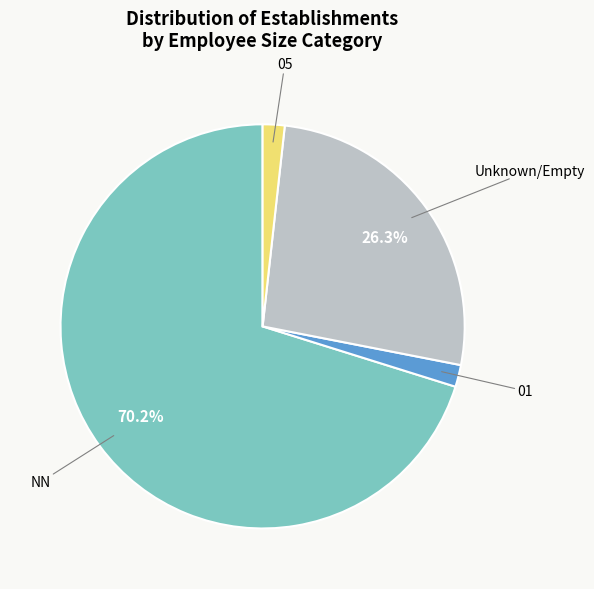

Is there a majority slice in this chart?

Yes